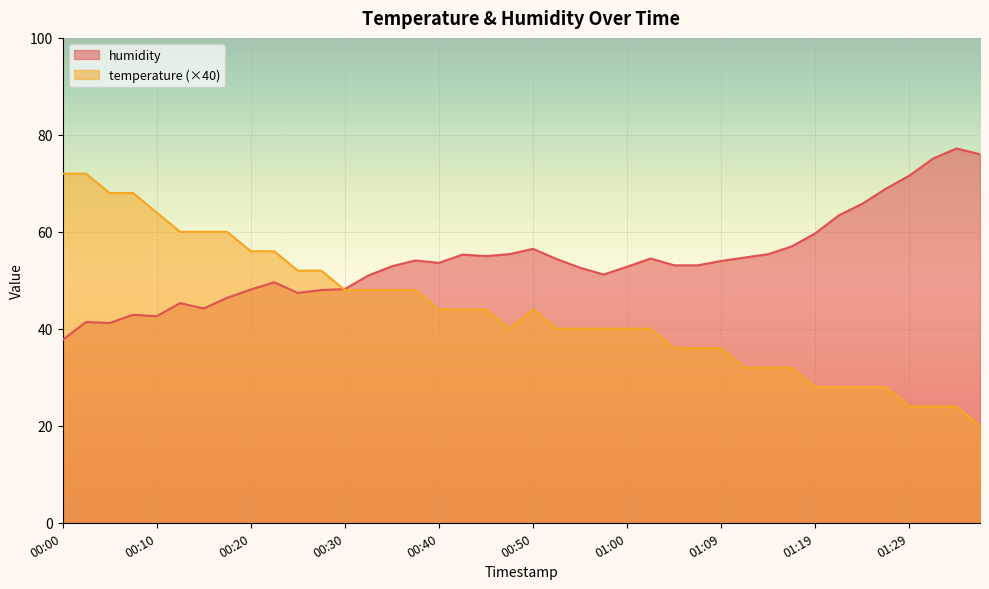

What is the highest value of the temperature series?

72.0